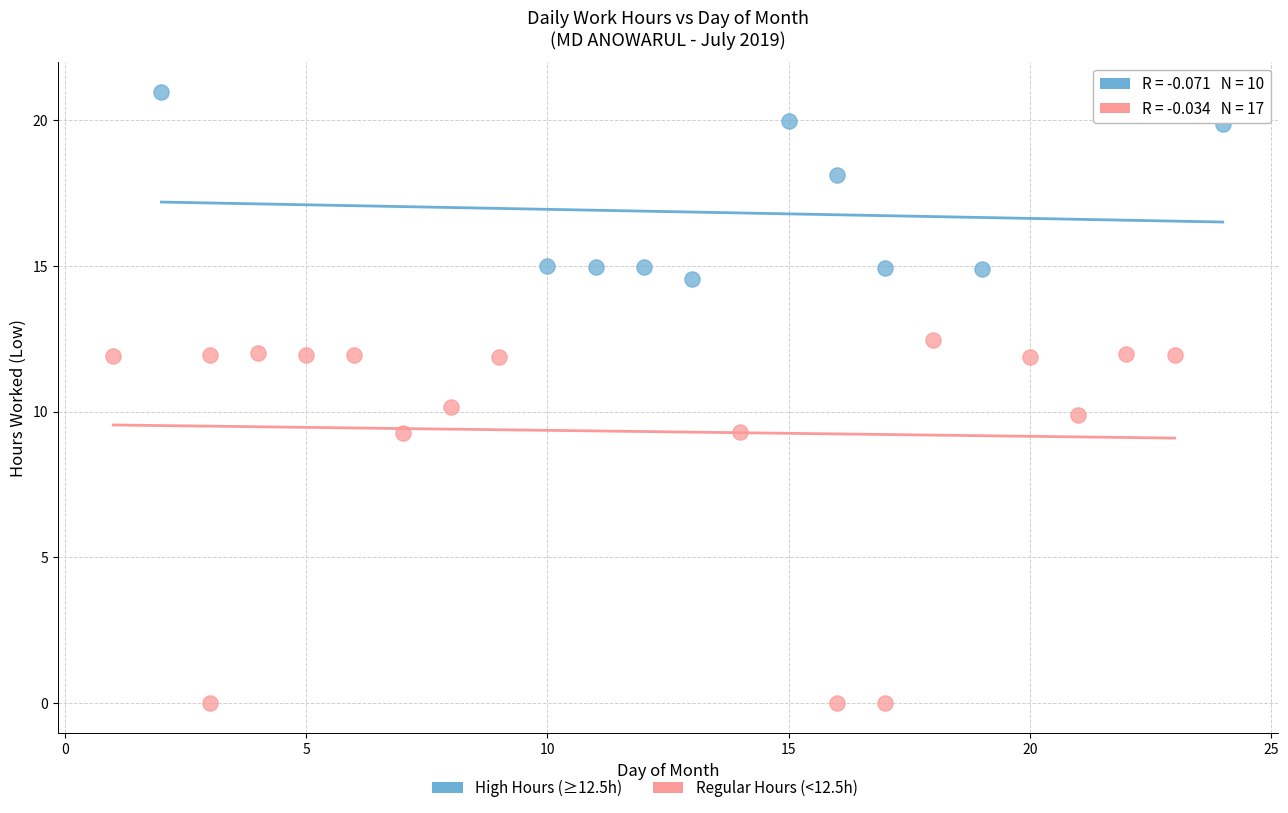

Which series has the widest spread of Y values?

Regular Hours (<12.5h)